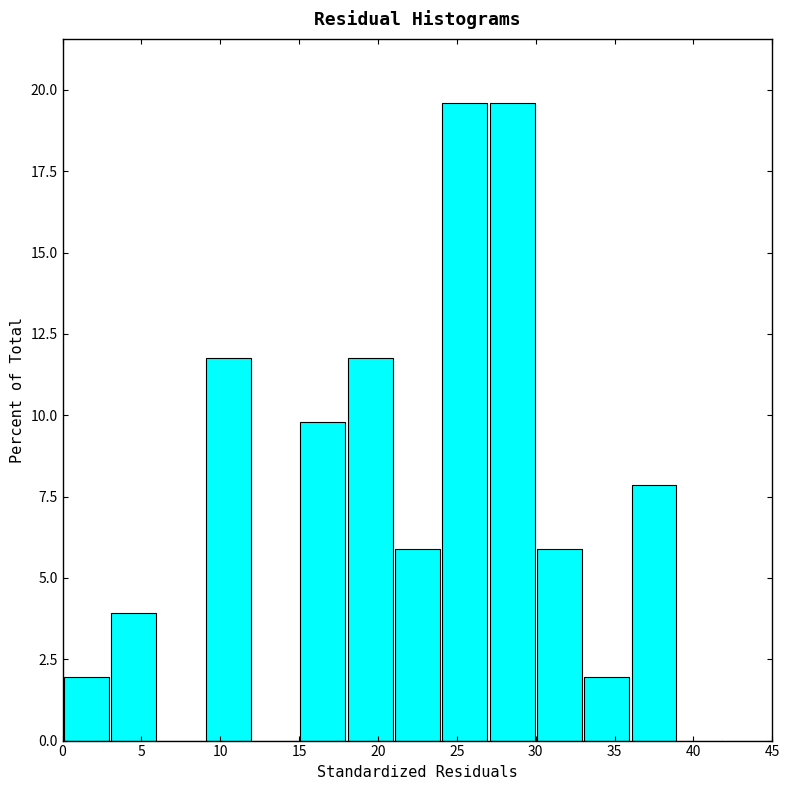

Reading left to right, list every bar in this chart as the range it spans on the x-axis followed by its height. The values are not printed on the chart, so give them approximately, as read against the axis.

0 to 3: 2.0
3 to 6: 4.0
6 to 9: 0
9 to 12: 12.0
12 to 15: 0
15 to 18: 10.0
18 to 21: 12.0
21 to 24: 6.0
24 to 27: 19.5
27 to 30: 19.5
30 to 33: 6.0
33 to 36: 2.0
36 to 39: 8.0
39 to 42: 0
42 to 45: 0